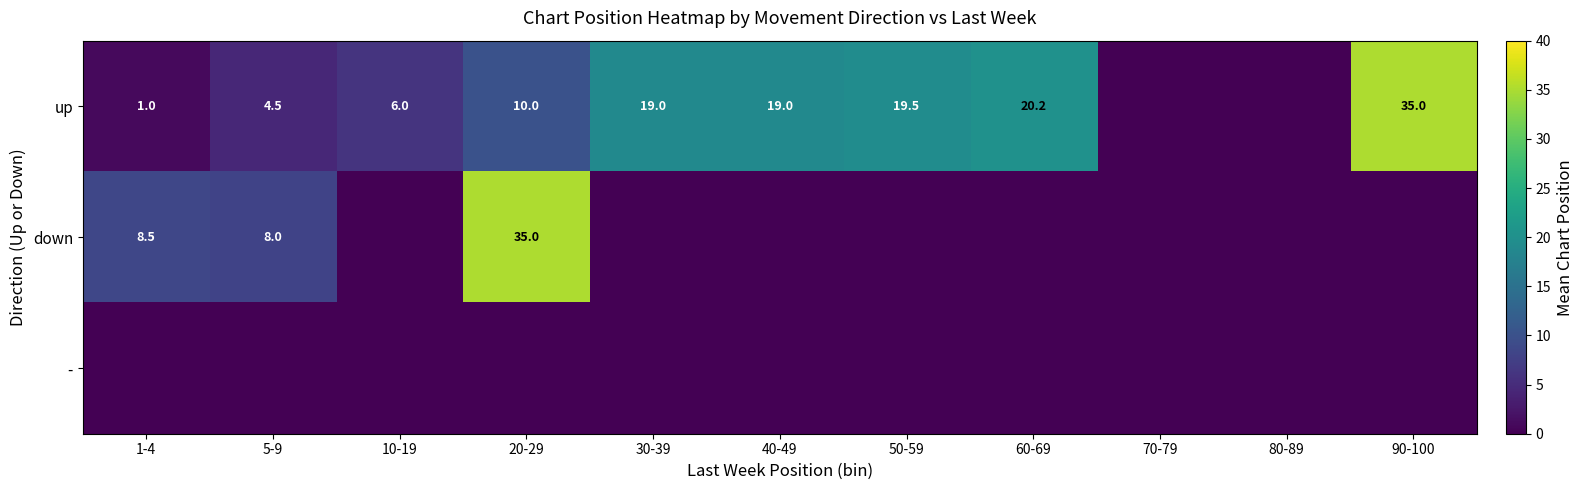

True or false: up has a value of 1.3 at 1-4.

False